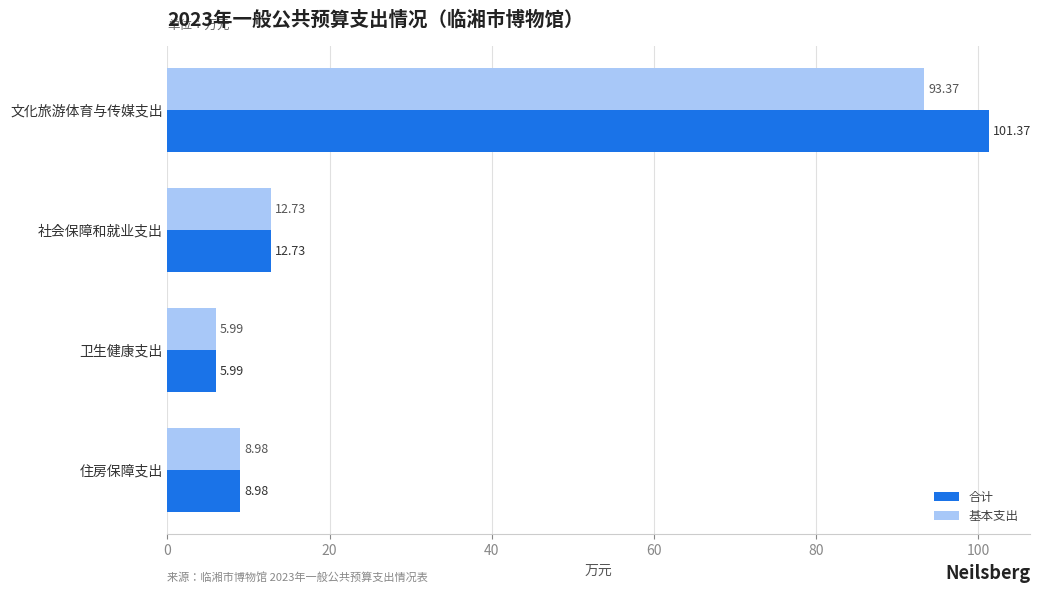

Where is 合计 nearest to the value 53?

社会保障和就业支出